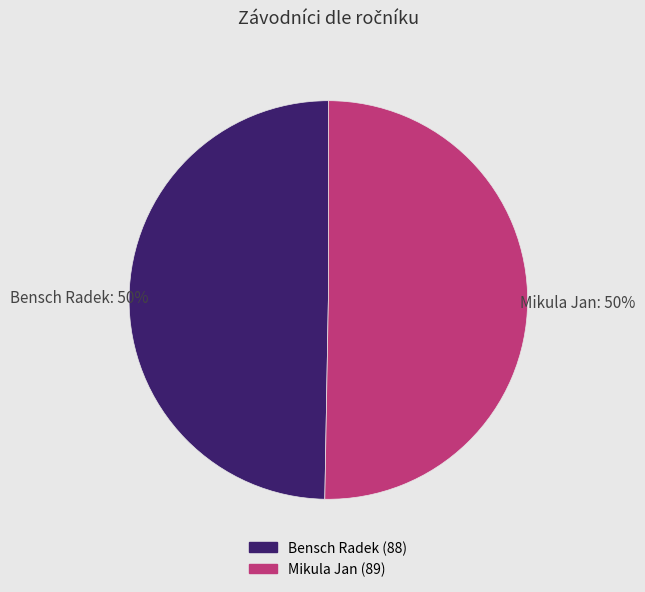

To the nearest percent, what portion does Mikula Jan represent?

50%